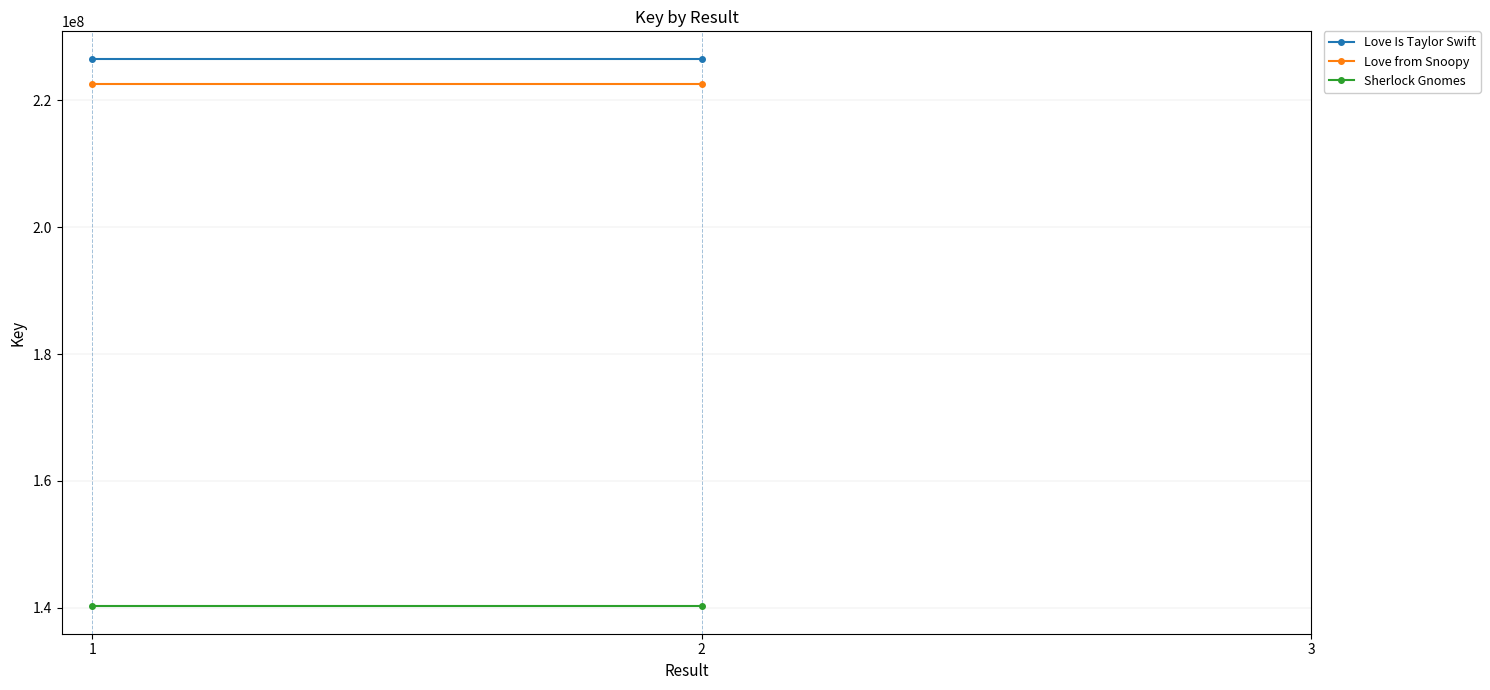

Reading left to right, list all the values displayed in this chart.

Love Is Taylor Swift: 226529478	226529478
Love from Snoopy: 222469016	222469016
Sherlock Gnomes: 140247028	140247028